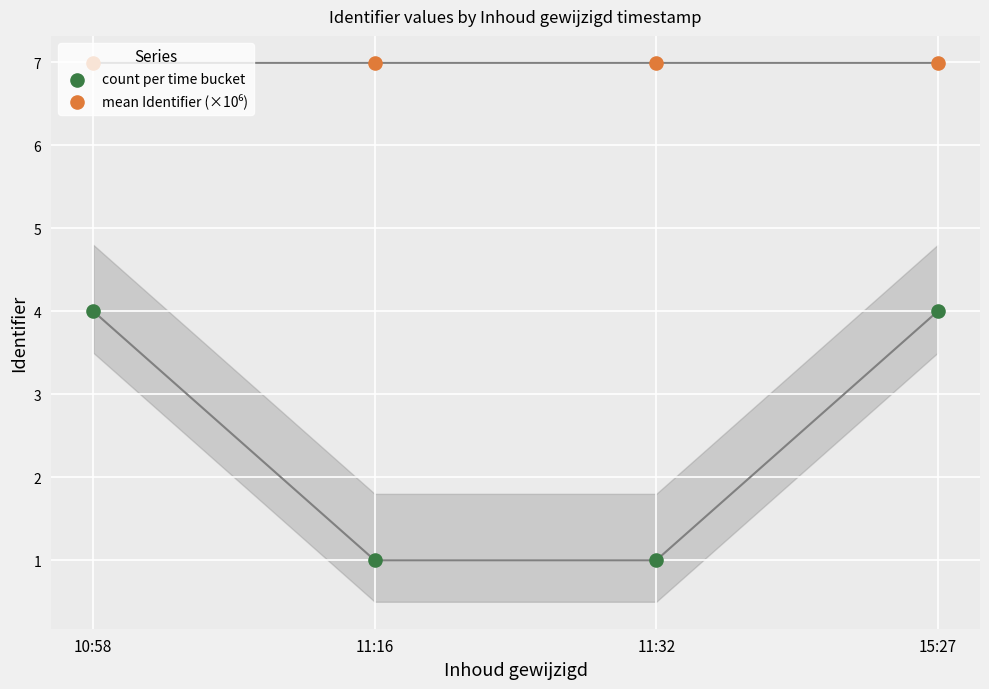

At how many categories does at least one series exceed 3?

4